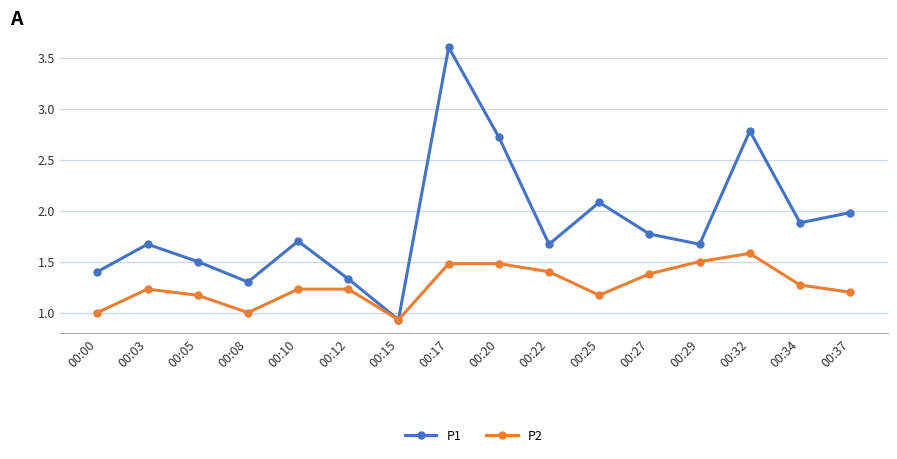

What is the difference between the P2 values at 00:20 and 00:32?

0.1